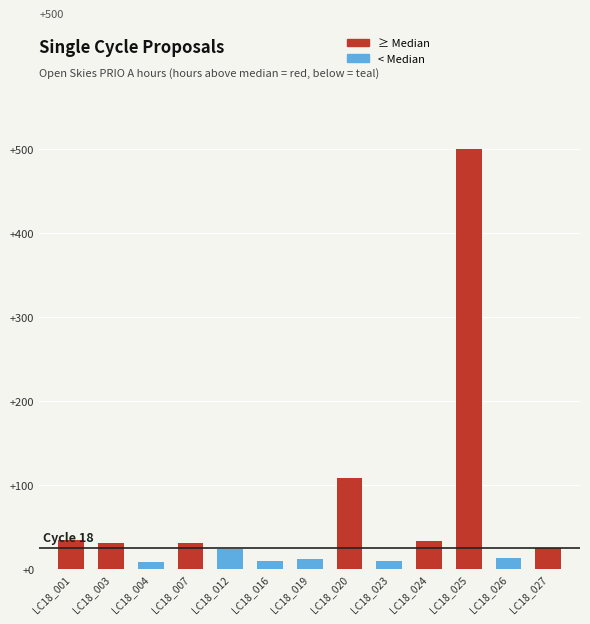

At which category does the chart reach its peak across all series?

LC18_025